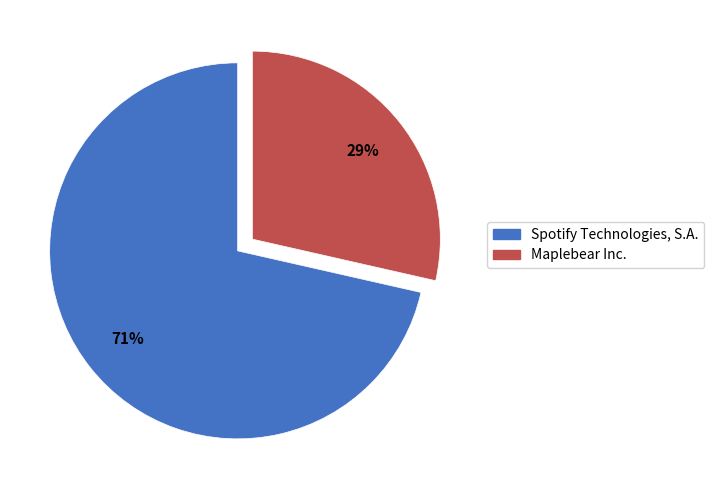

To the nearest percent, what is the combined percentage of Maplebear Inc. and Spotify Technologies, S.A.?

100%